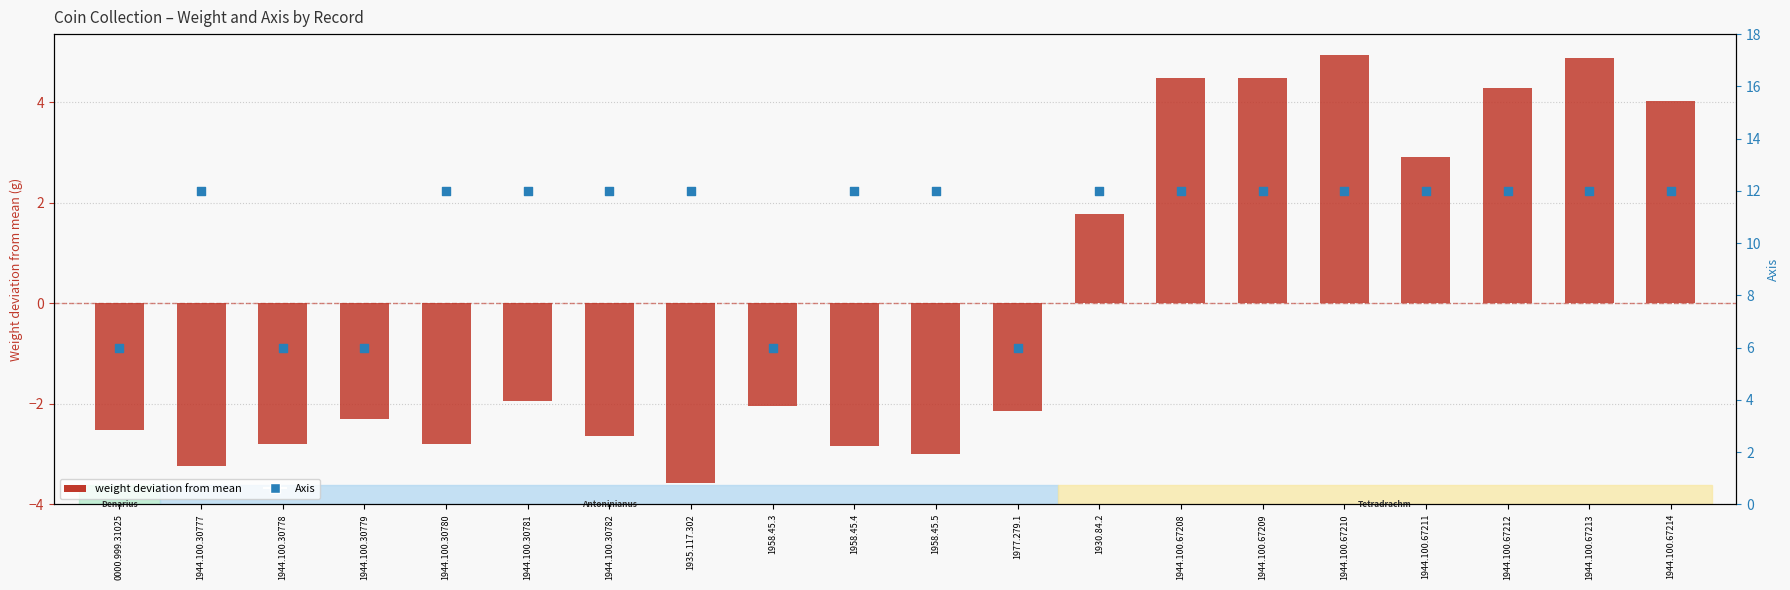

Is the value of weight deviation from mean at 1958.45.4 greater than the value of Axis at 1944.100.67209?

No